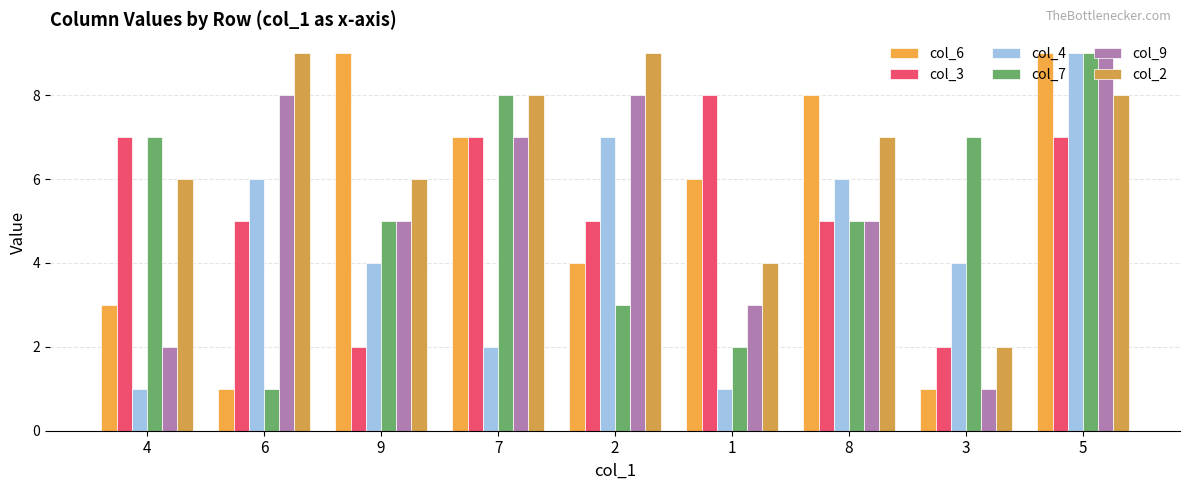

What is the difference between the maximum and minimum values in the col_4 series?

8